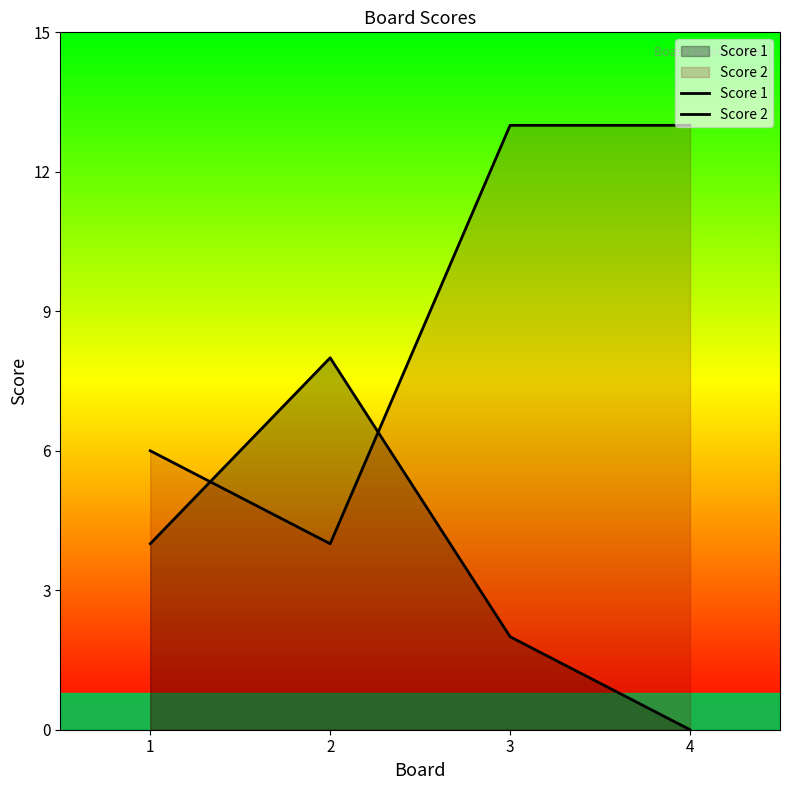

Rank the series at 1 from lowest to highest value.

Score 1, Score 2